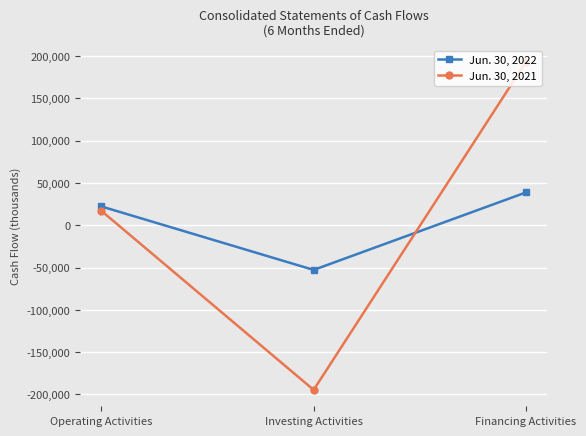

Count the Jun. 30, 2021 values in the range -194567 to 193222.

3